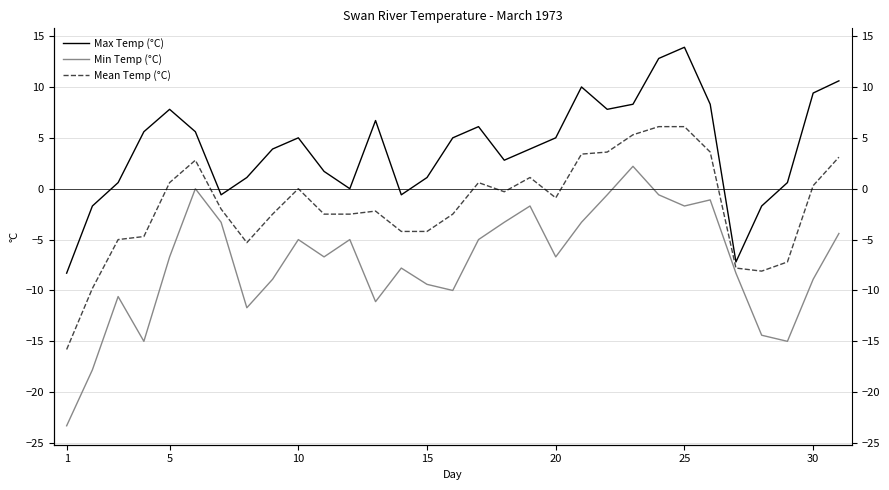

Which series has the largest total across all categories?

Max Temp (°C)